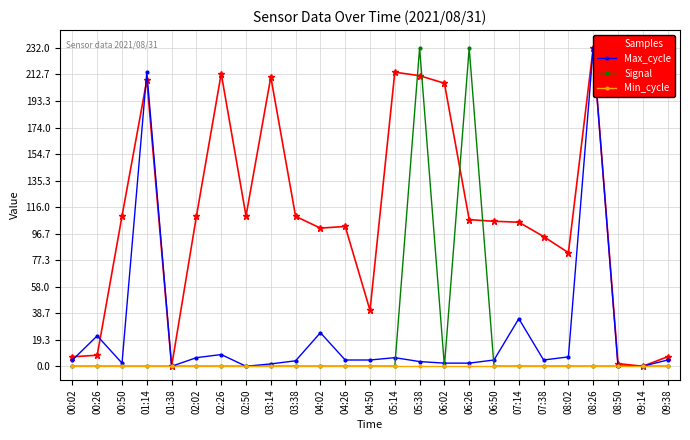

At which category does Samples reach its first local valley?

01:38